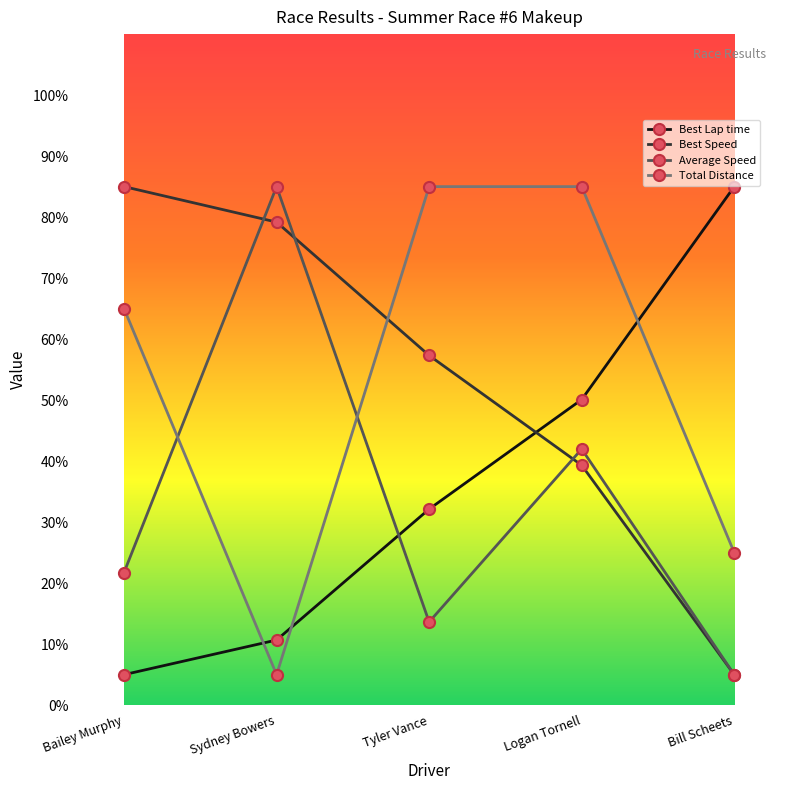

What position from the right is Bailey Murphy?

5